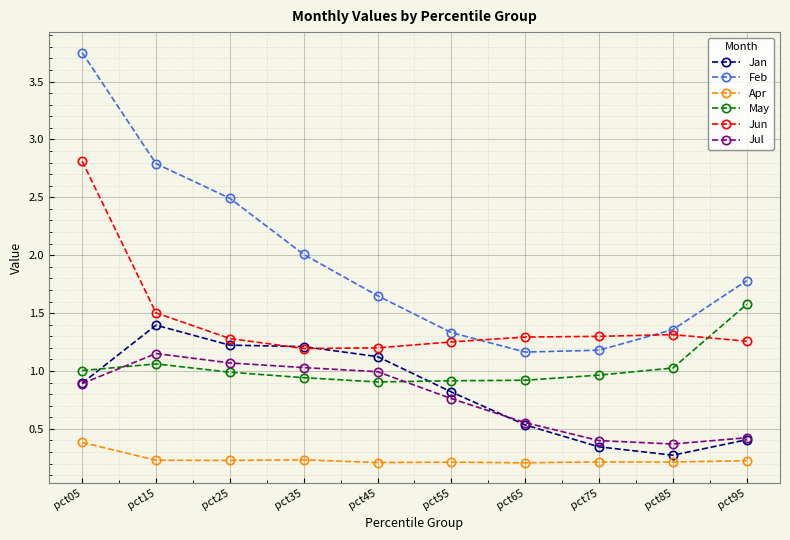

Which series changed the most between pct75 and pct95?

May